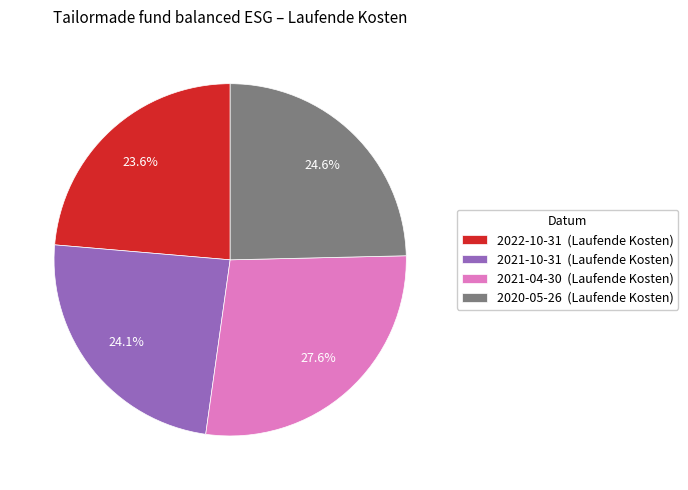

What percentage is NOT represented by 2021-10-31?

75.9%